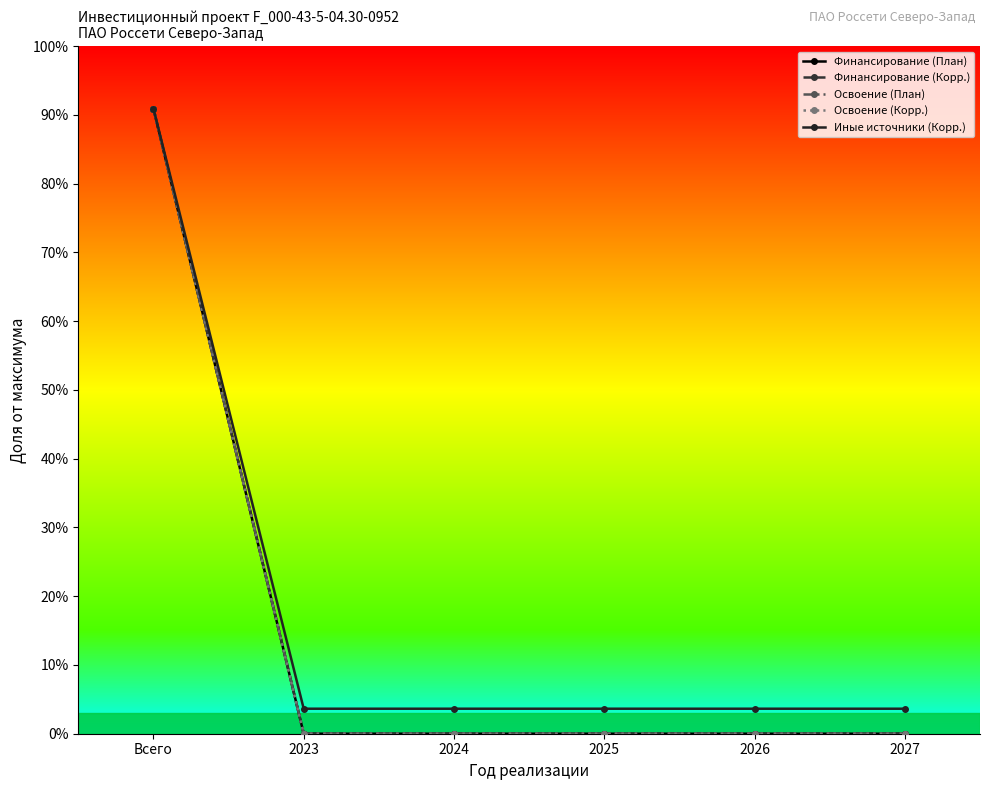

Is this an area chart (filled region under the line)?

No